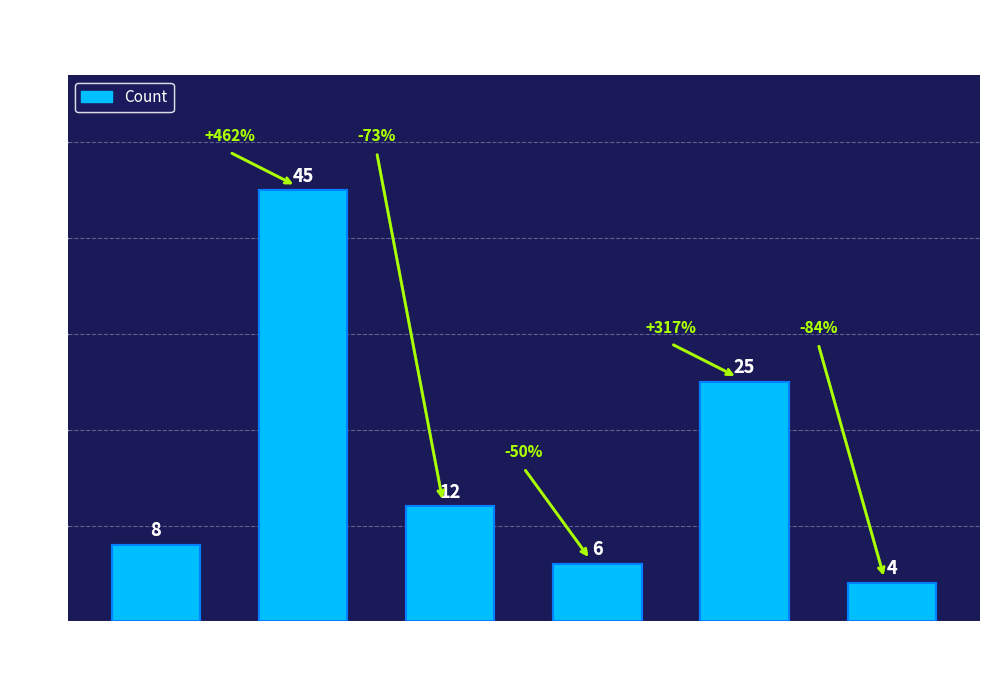

What is the difference between the values at M40 and F?

4